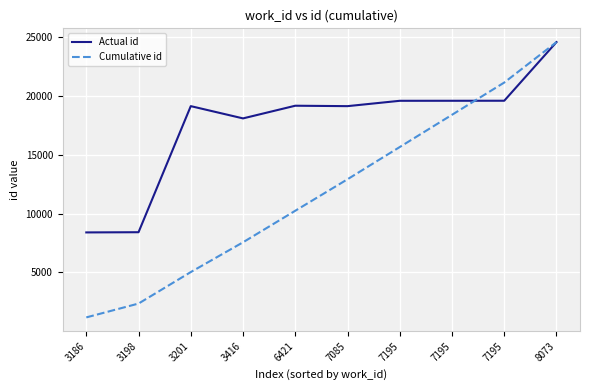

True or false: Cumulative id has a value of 6492.2 at 6421.

False